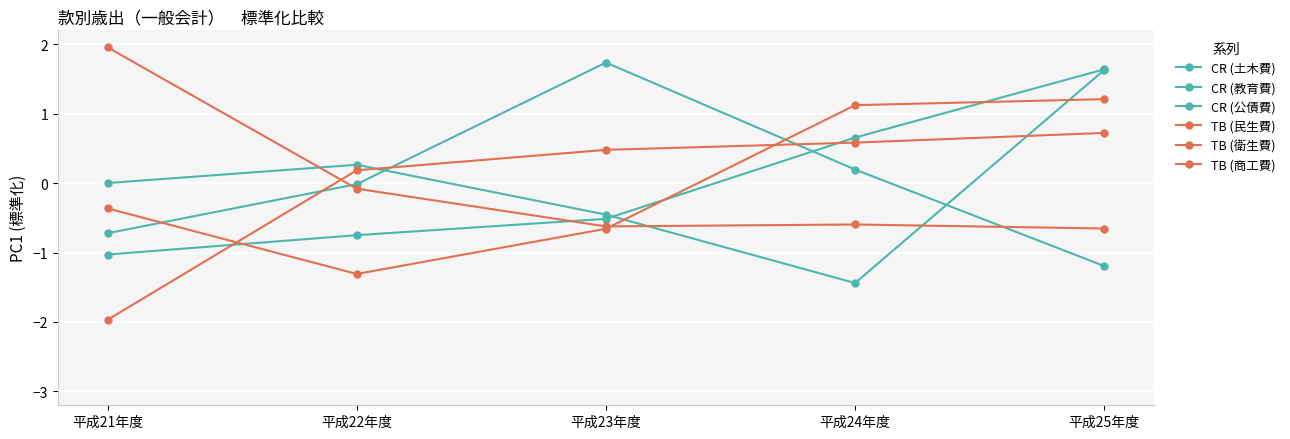

How many series are shown in this chart?

6